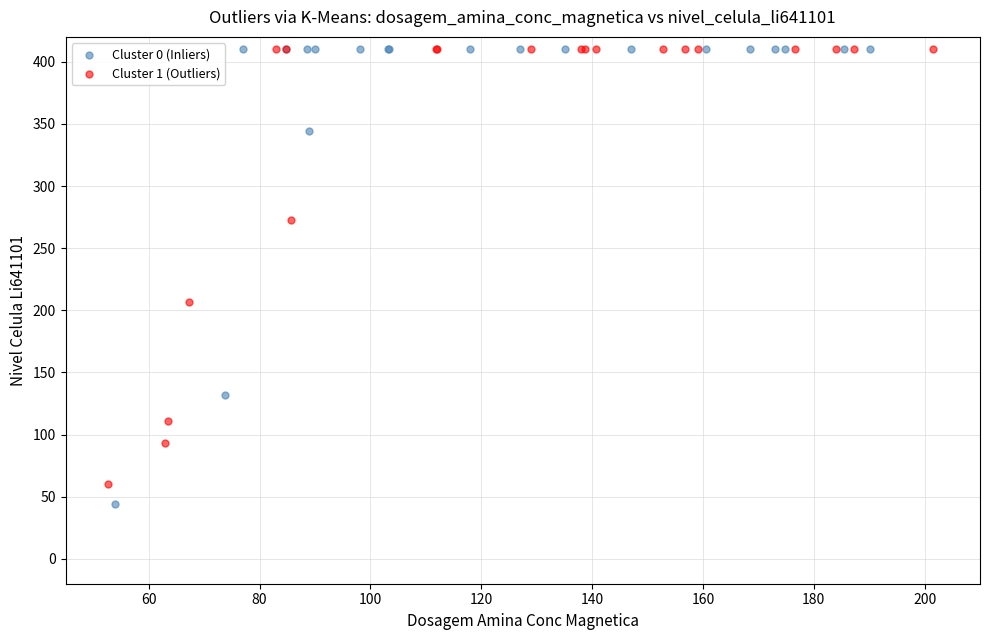

Which series has the largest Y range (max minus min)?

Cluster 0 (Inliers)